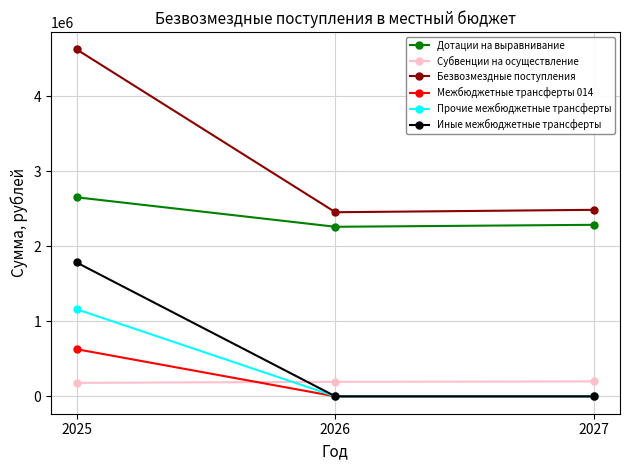

At how many categories does at least one series exceed 970508?

3